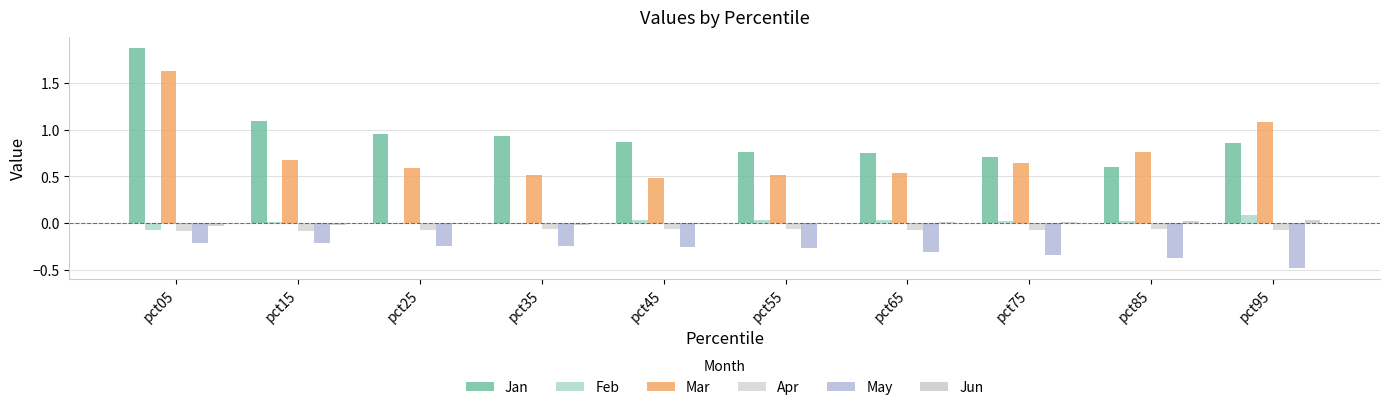

How many data points does each series have?

10